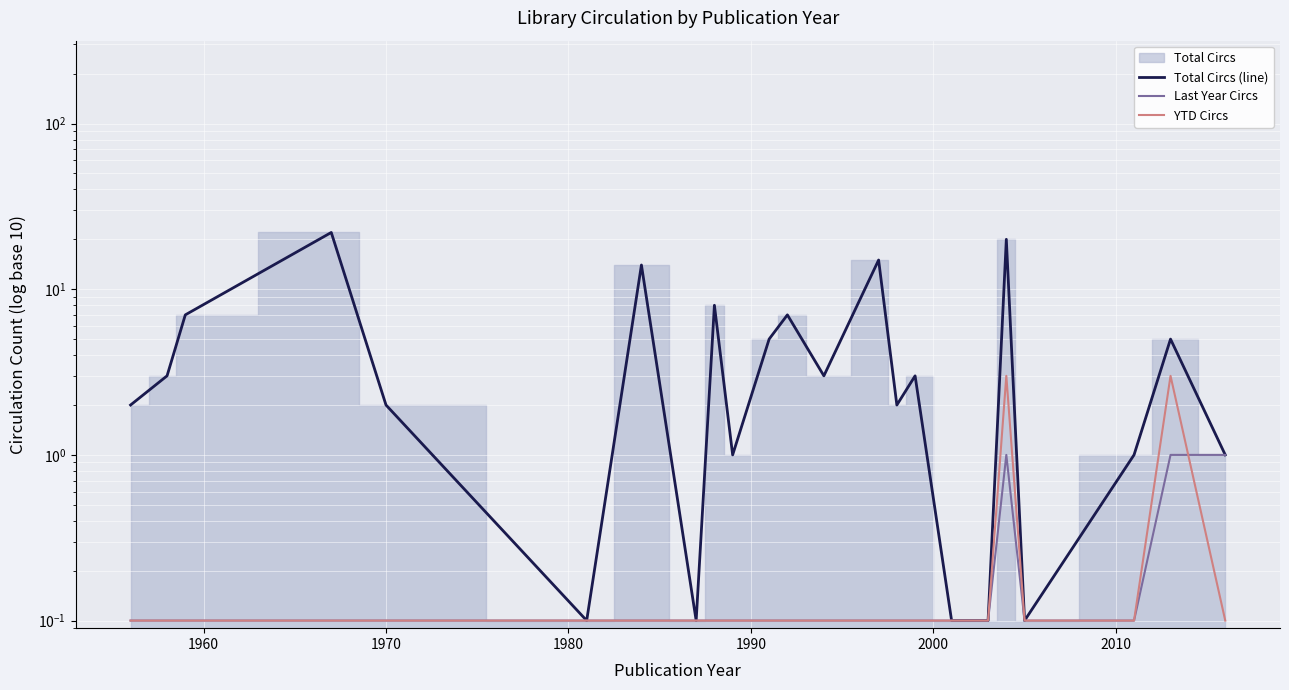

What is the value of the YTD Circs point at the 17th from the left?

0.1